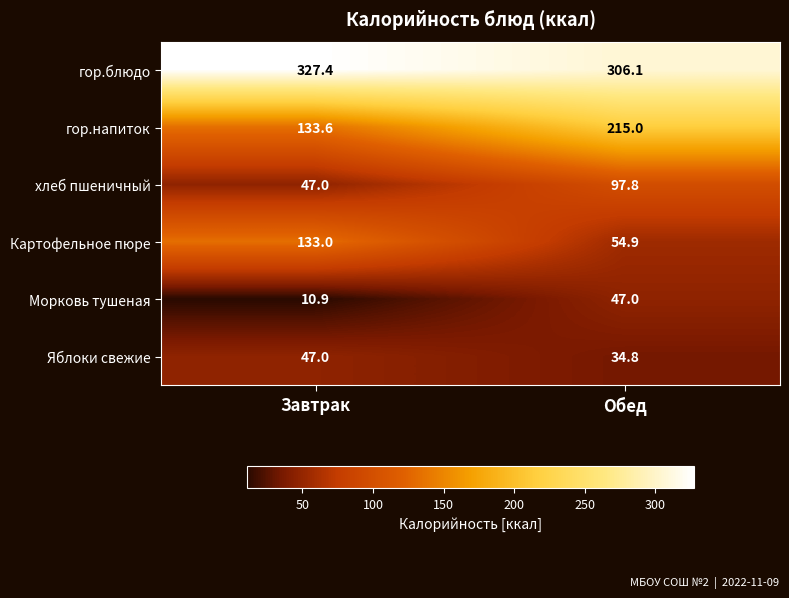

What is the difference between the Морковь тушеная values at Обед and Завтрак?

36.1